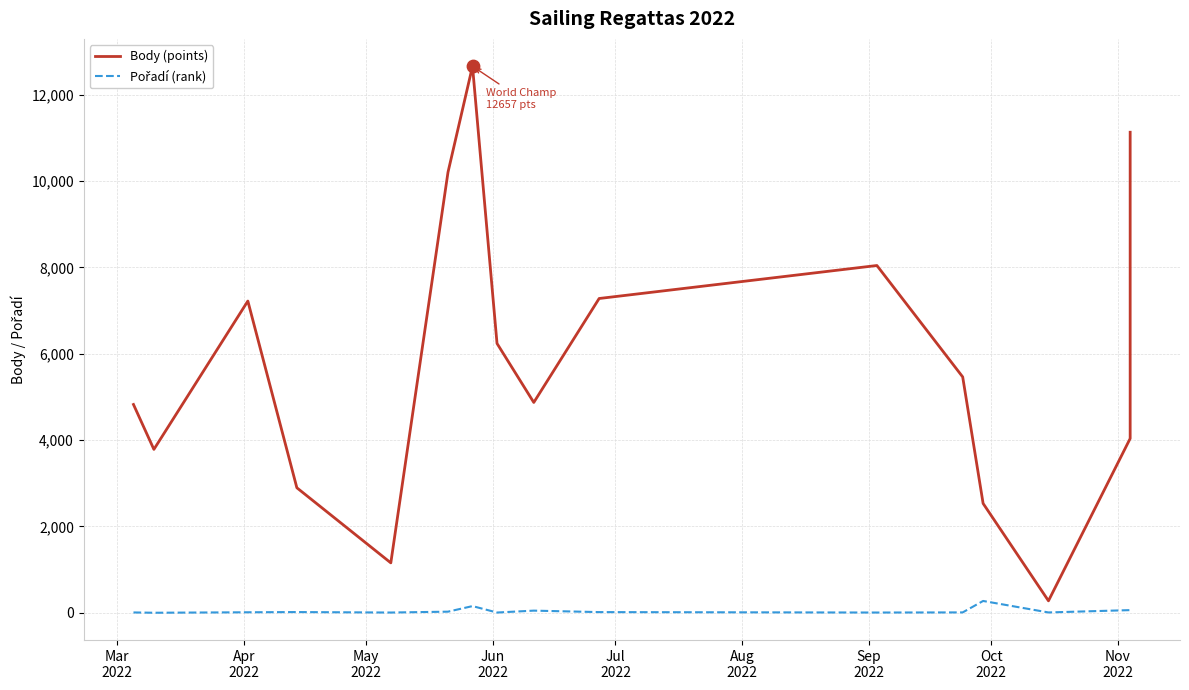

Which series reaches the minimum Y coordinate?

Pořadí (rank)